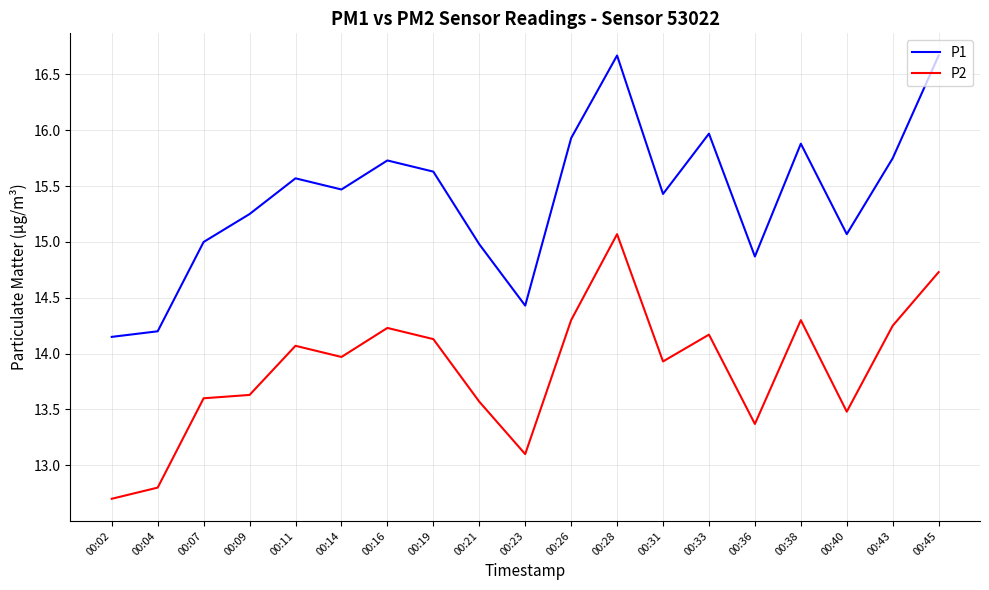

What is the difference between the highest and lowest values at 00:04?

1.4